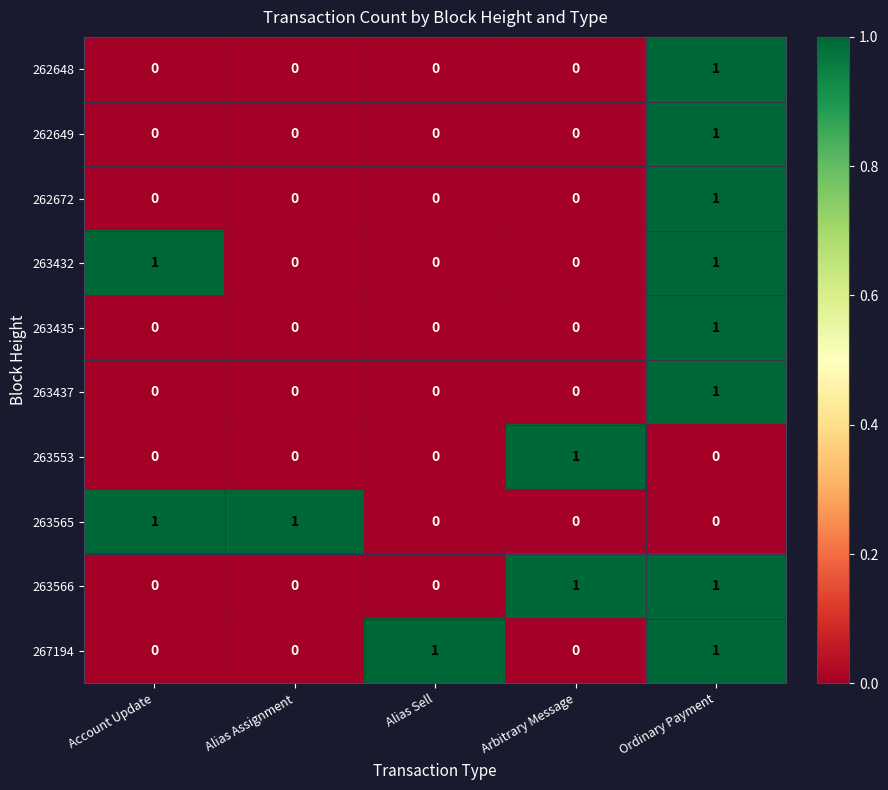

What is the total value across all series at Ordinary Payment?

8